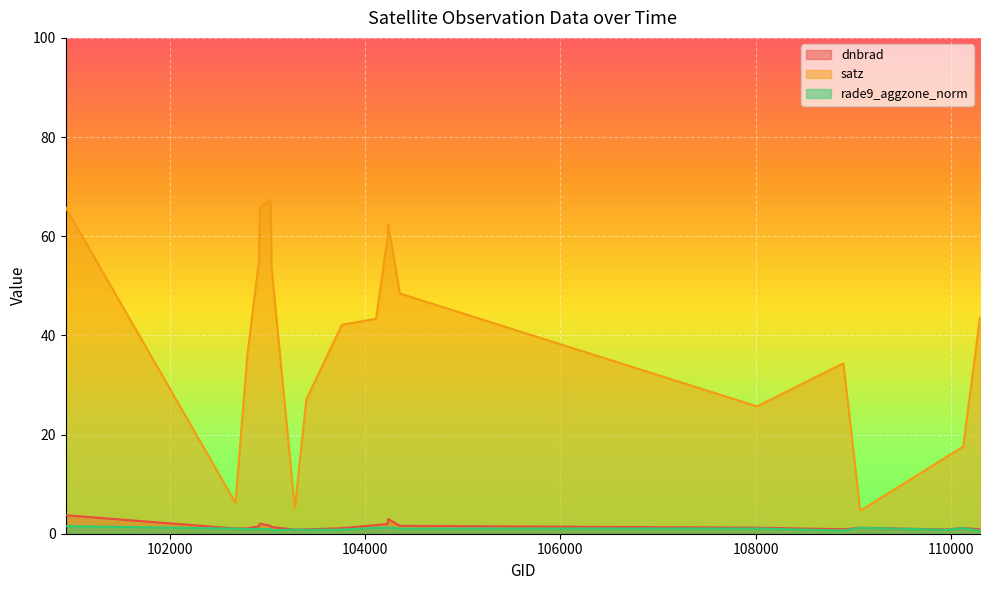

What are all the series names shown in the legend?

dnbrad, satz, rade9_aggzone_norm